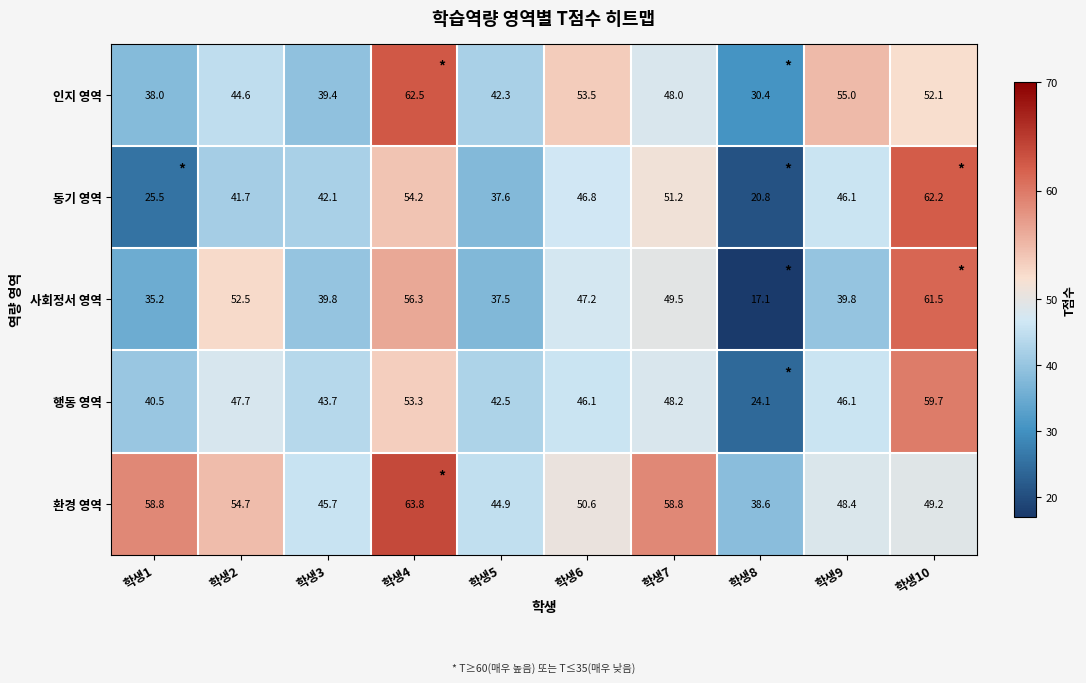

Between 학생8 and 학생9, which series saw the biggest shift?

동기 영역